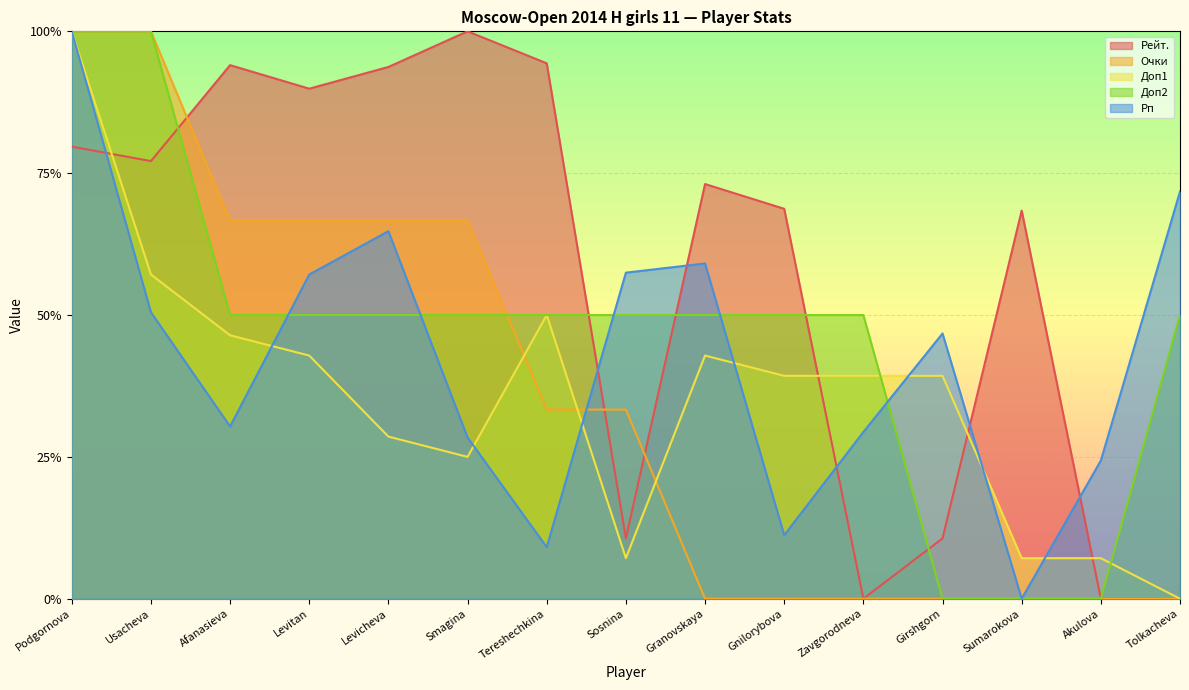

The Доп2 series shows 0.7 at Levicheva. True or false?

False